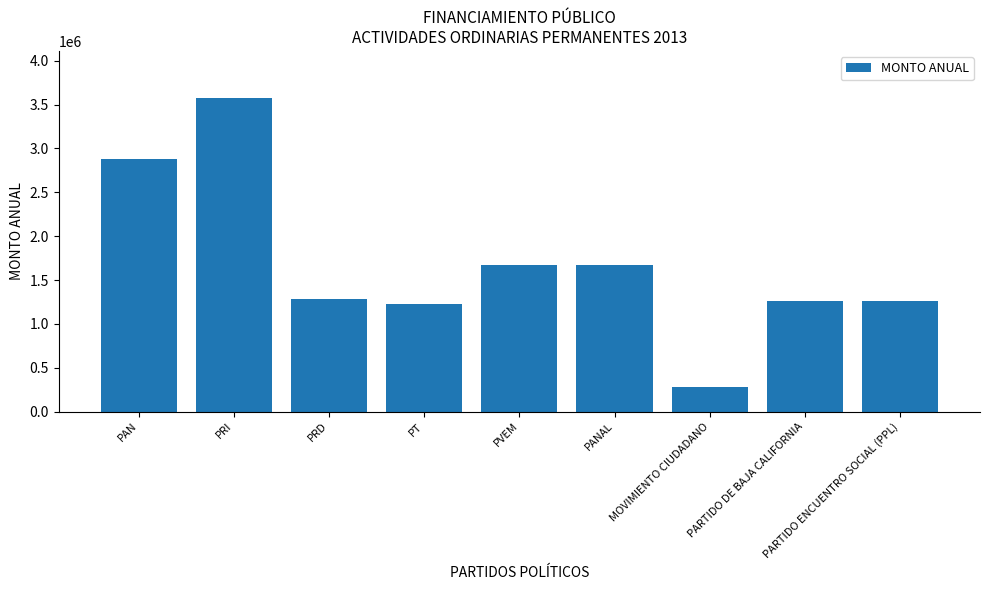

Count the number of categories in the chart.

9